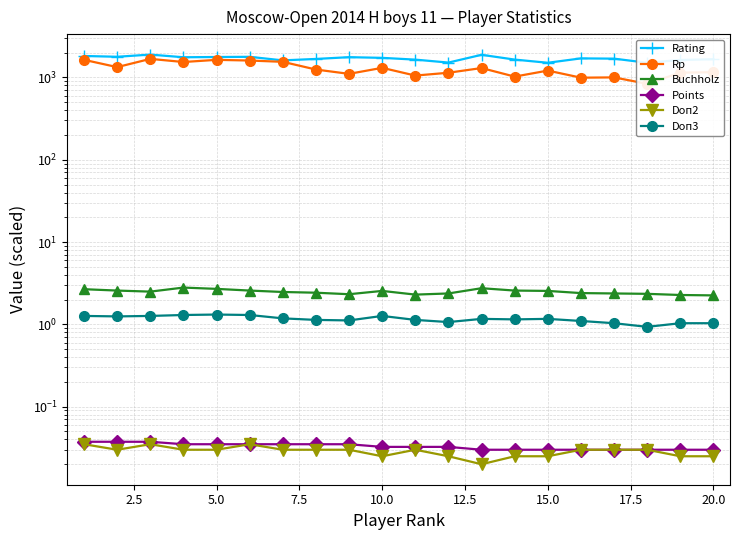

The value of Buchholz at 12.5 is 1.2. True or false?

False